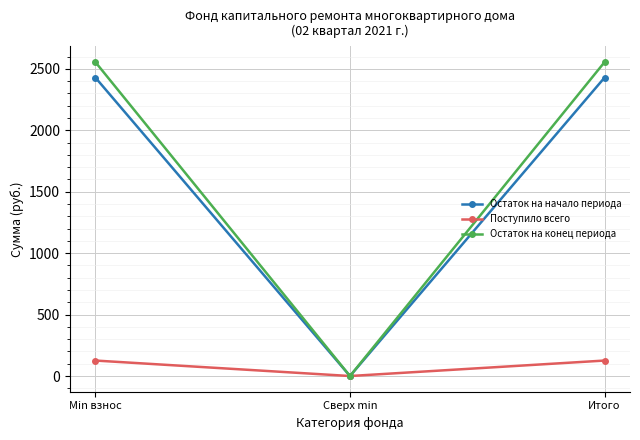

What position from the left is Итого?

3